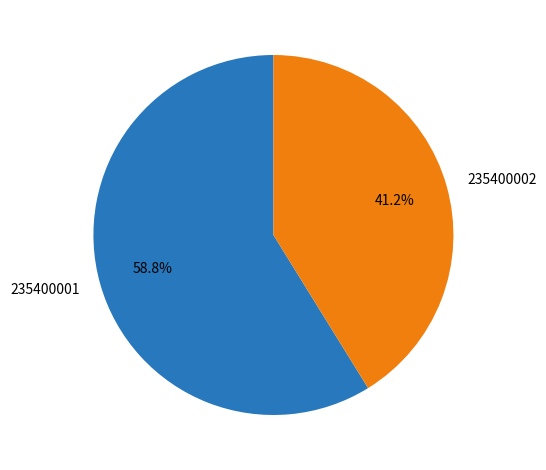

Which category has the biggest portion of the pie?

235400001